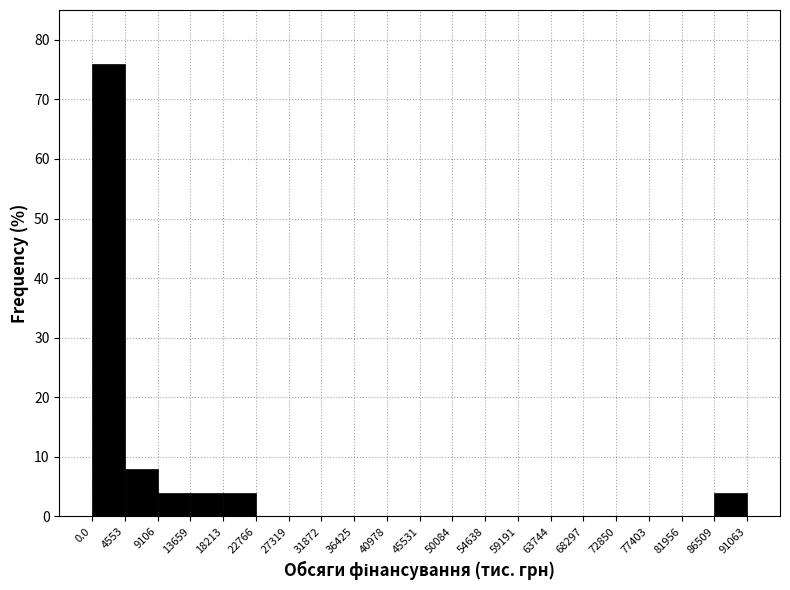

How tall is the bar that spans 0.0 to 4553 on the x-axis? The values are not printed on the chart, so give them approximately, as read against the axis.

76